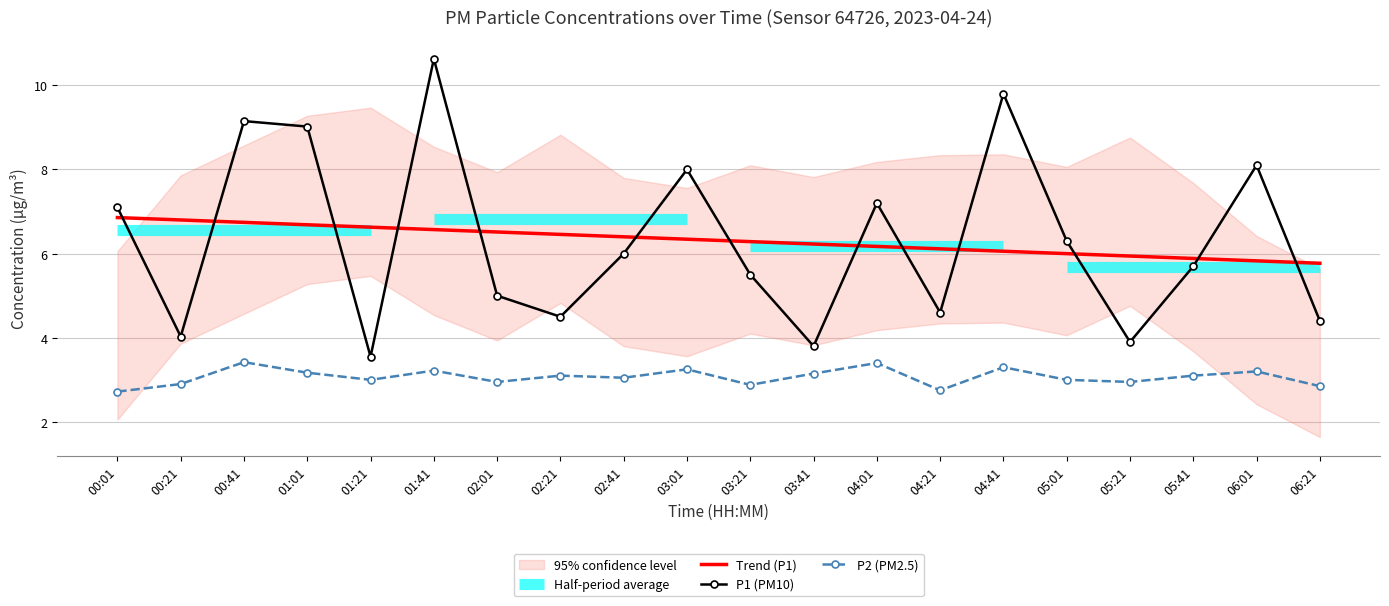

Does the chart have visible grid lines?

Yes